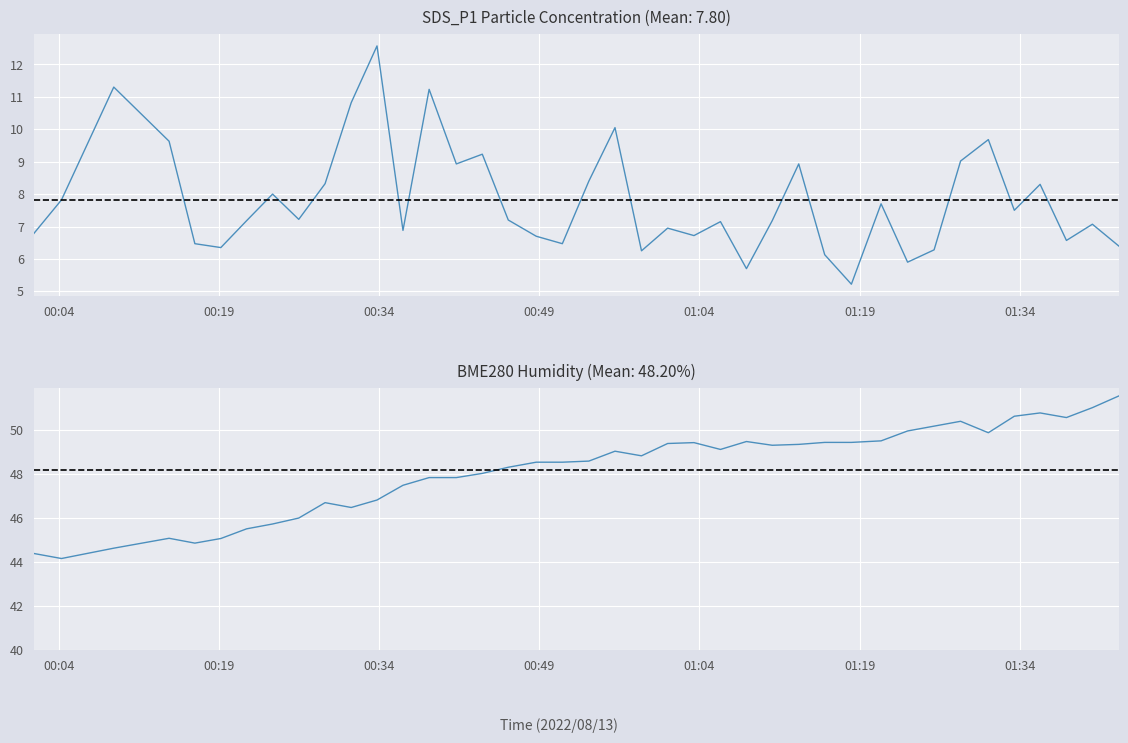

Count the number of data series in this chart.

2